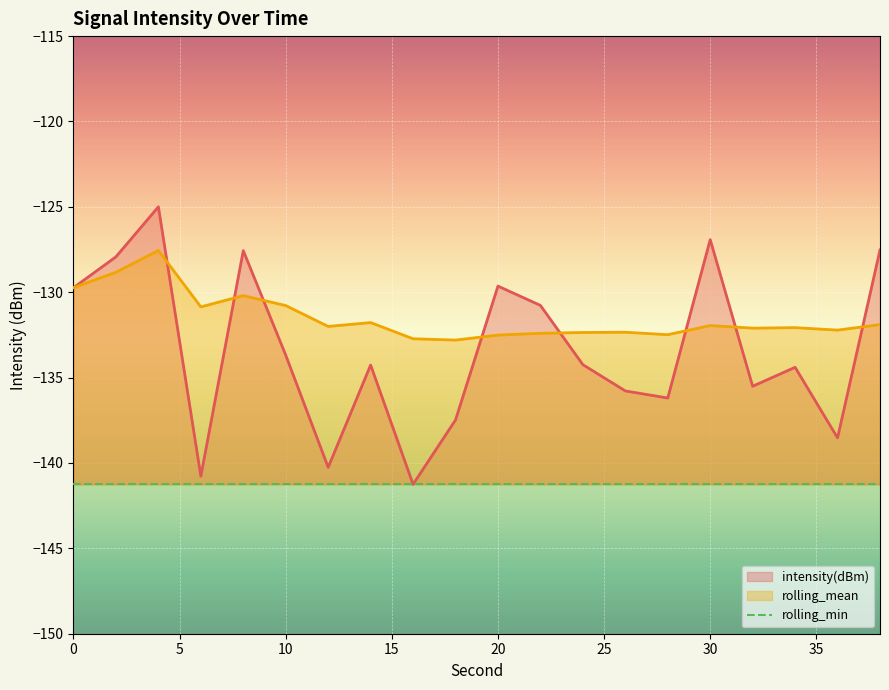

What is the maximum value for intensity(dBm)?

-125.0